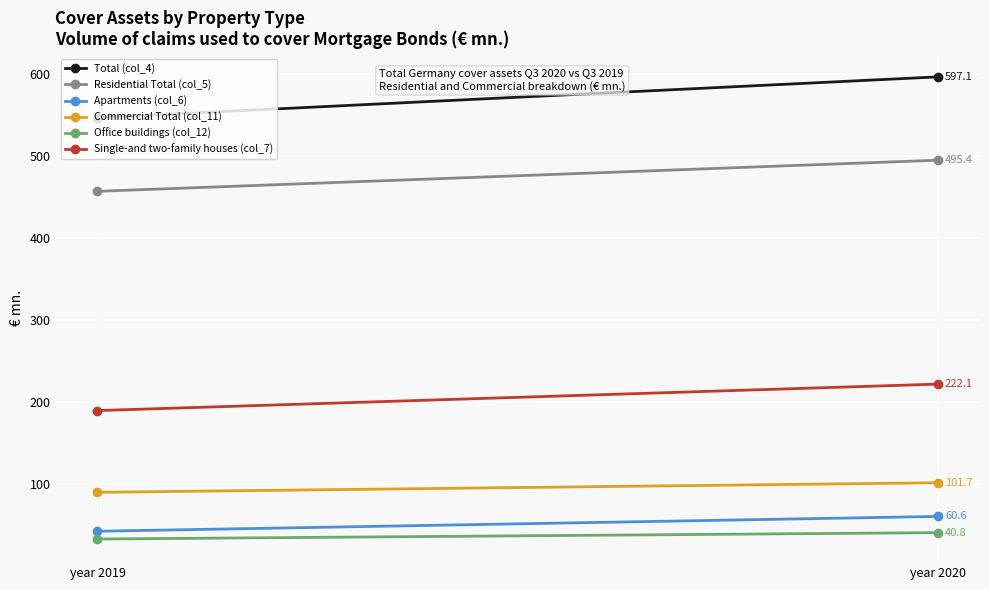

Reading left to right, list all the values displayed in this chart.

Total (col_4): 547.4	597.1
Residential Total (col_5): 457.4	495.4
Apartments (col_6): 42.5	60.6
Commercial Total (col_11): 90.0	101.7
Office buildings (col_12): 33.0	40.8
Single-and two-family houses (col_7): 189.8	222.1